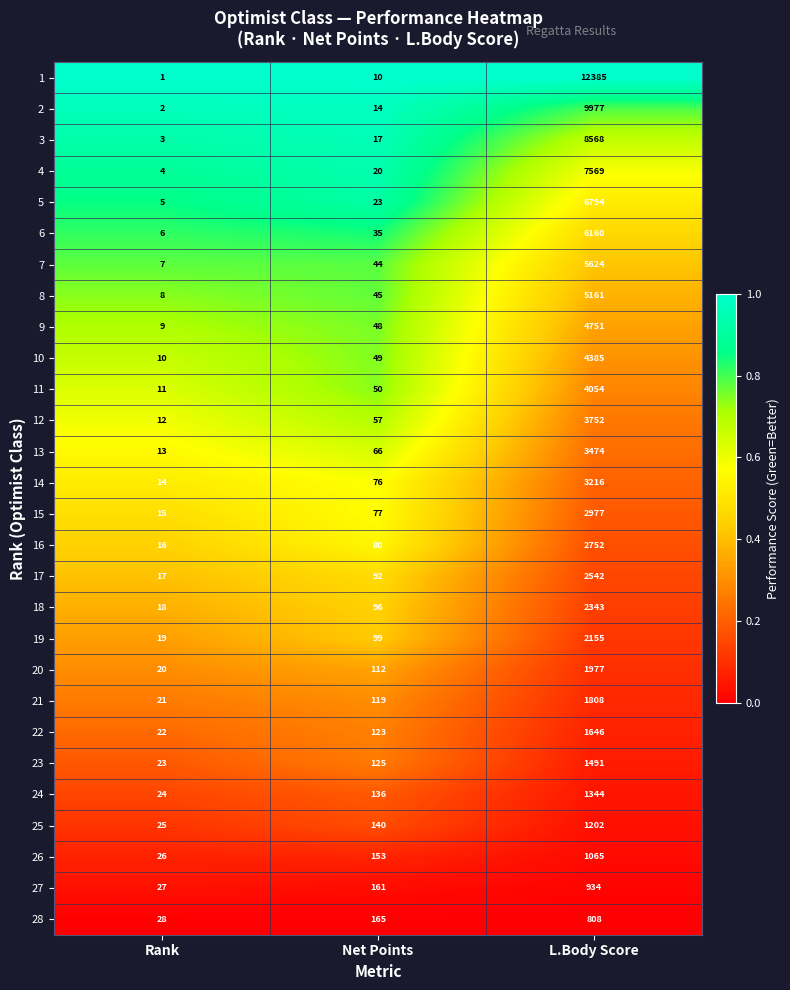

What is the approximate value of 17 at L.Body Score, to the nearest 50?

2550